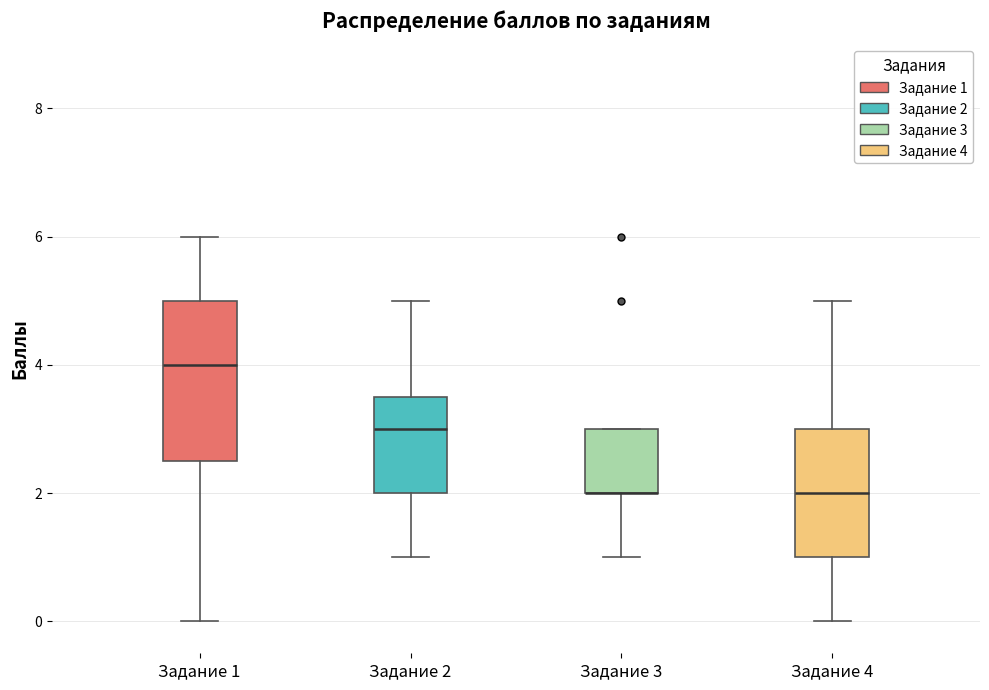

Which box is the tallest, from its lower edge to its upper edge?

Задание 1